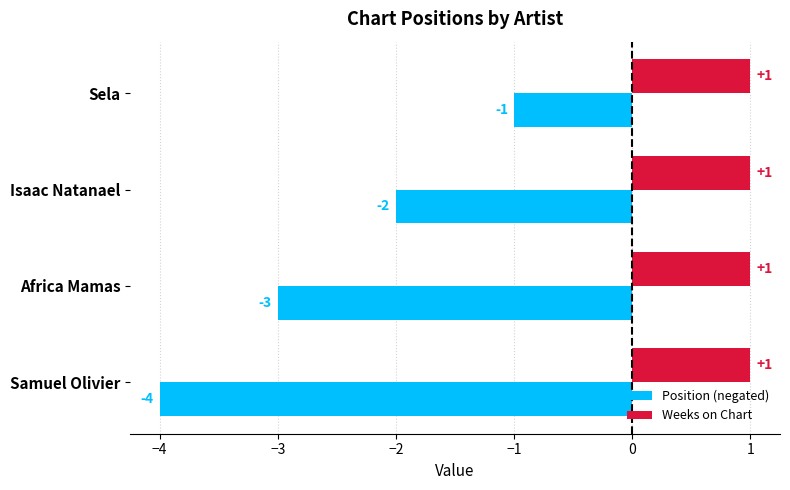

The Position (negated) series shows -1 at Isaac Natanael. True or false?

False